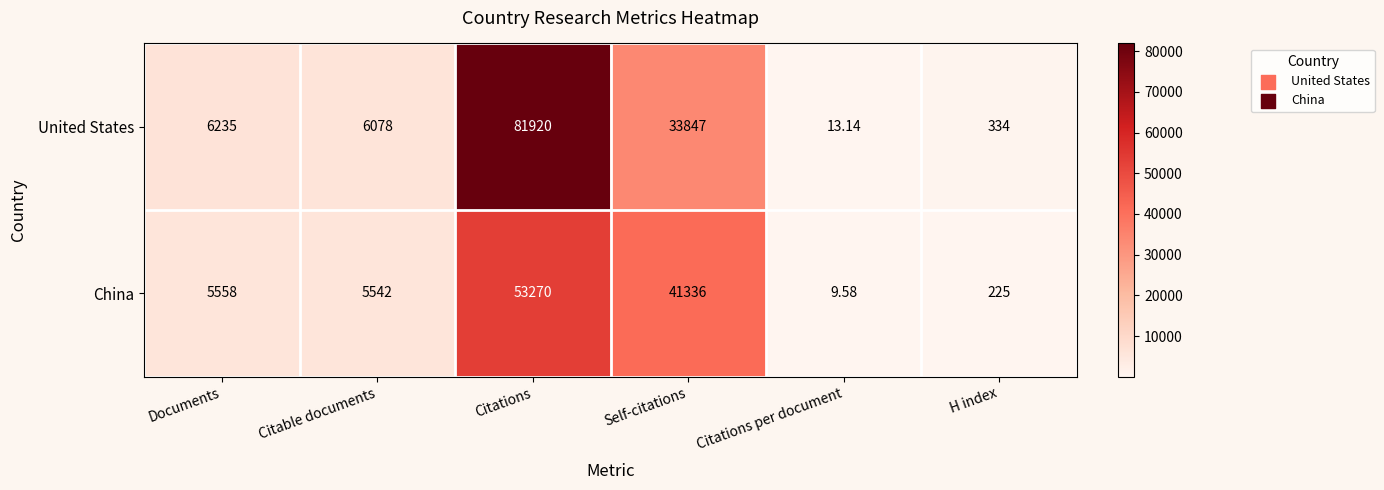

Where is China nearest to the value 26639?

Self-citations